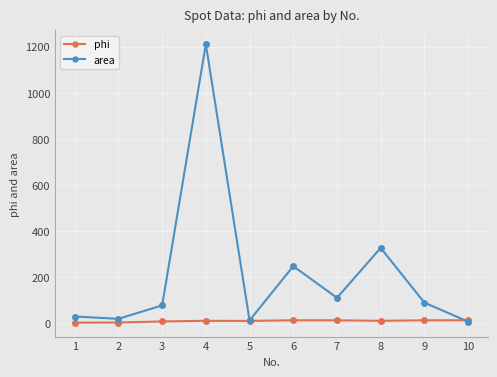

What is the value of the area point at the 2nd from the left?

21.0